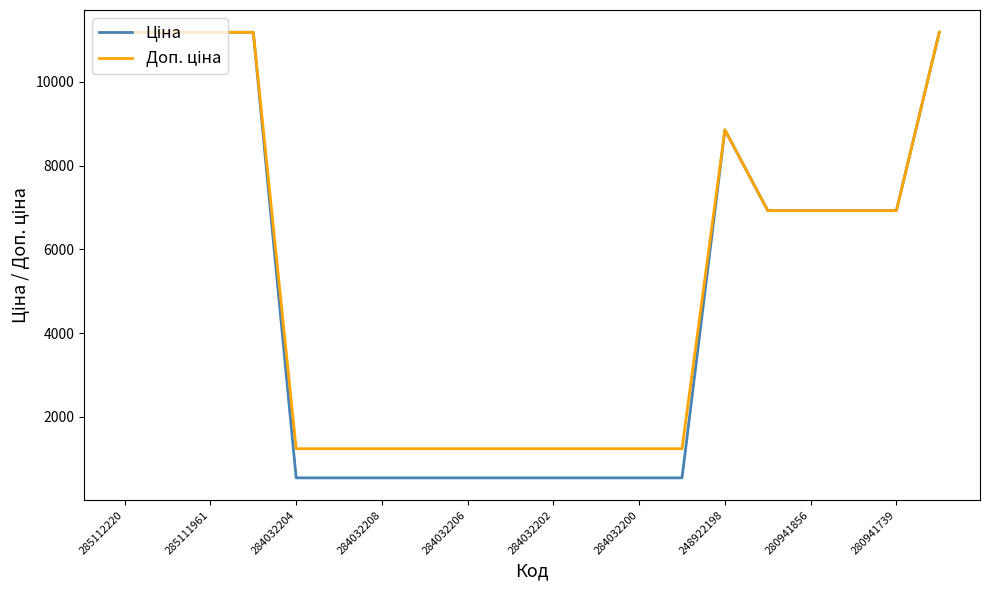

What is the maximum value shown in the chart?

11188.2